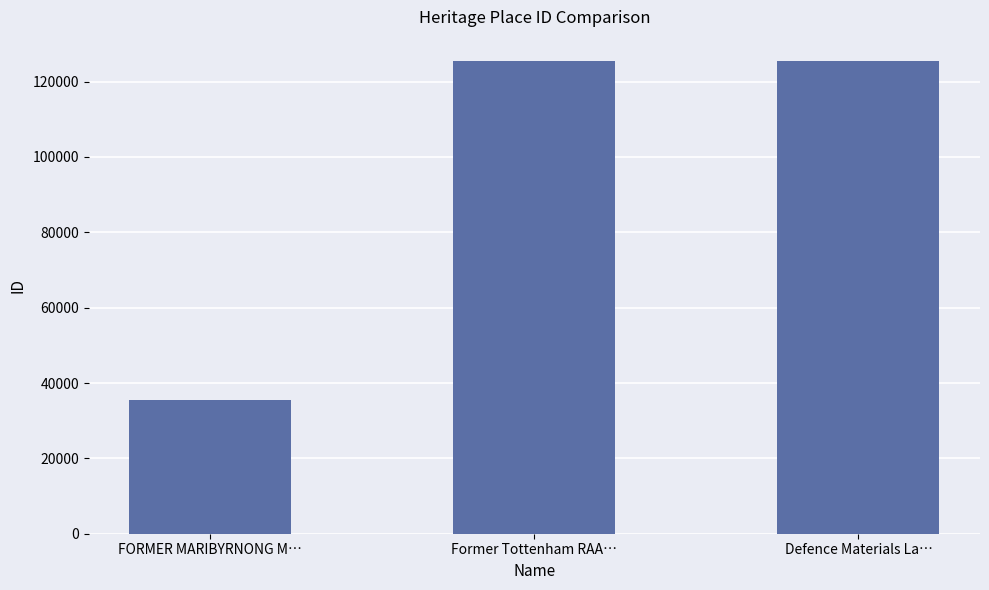

How many data points does each series have?

3